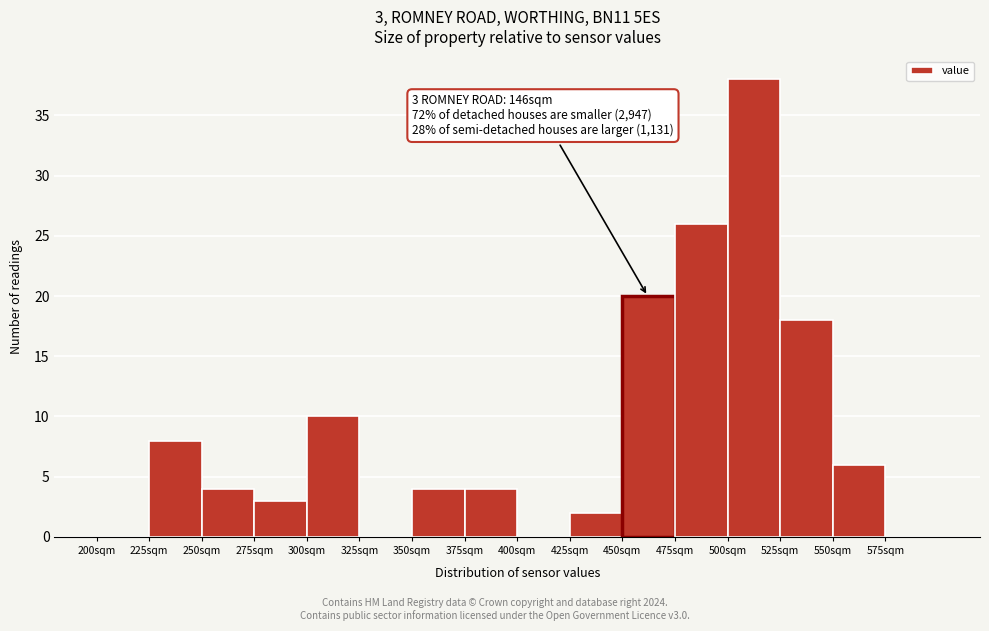

Which range on the x-axis has the tallest bar?

500 to 525